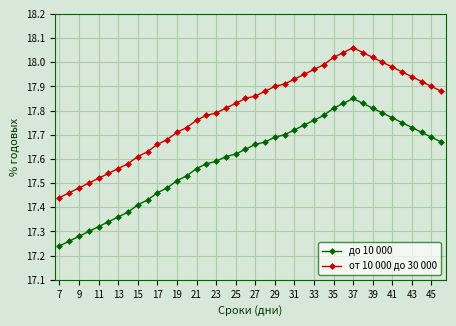

Which series has the largest range (max minus min)?

от 10 000 до 30 000